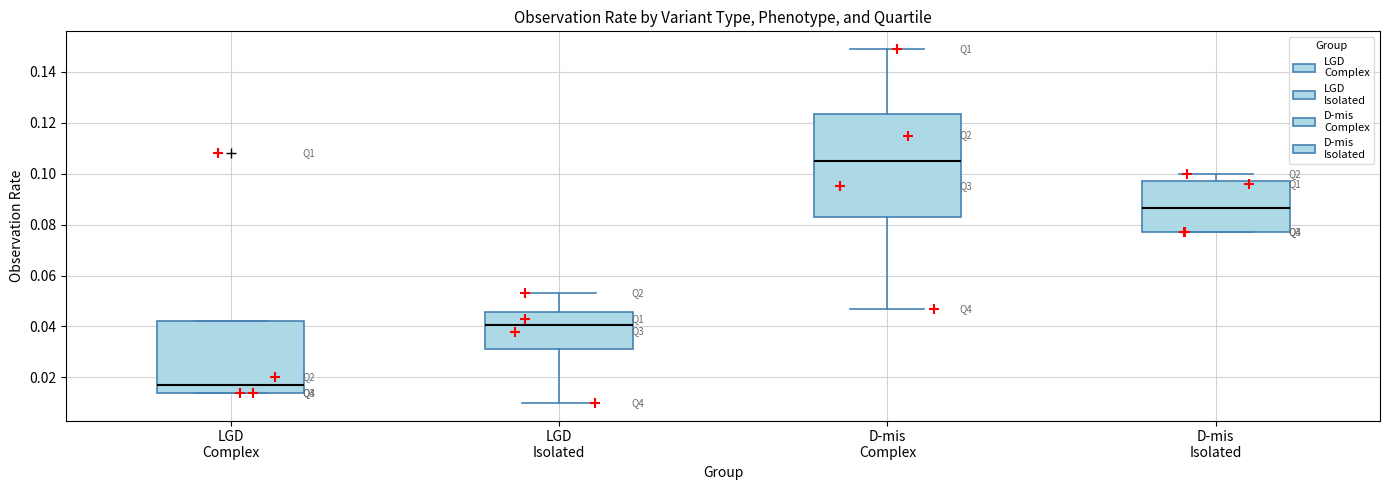

Comparing the boxes themselves (not the whiskers), which one is the tallest?

D-mis Complex